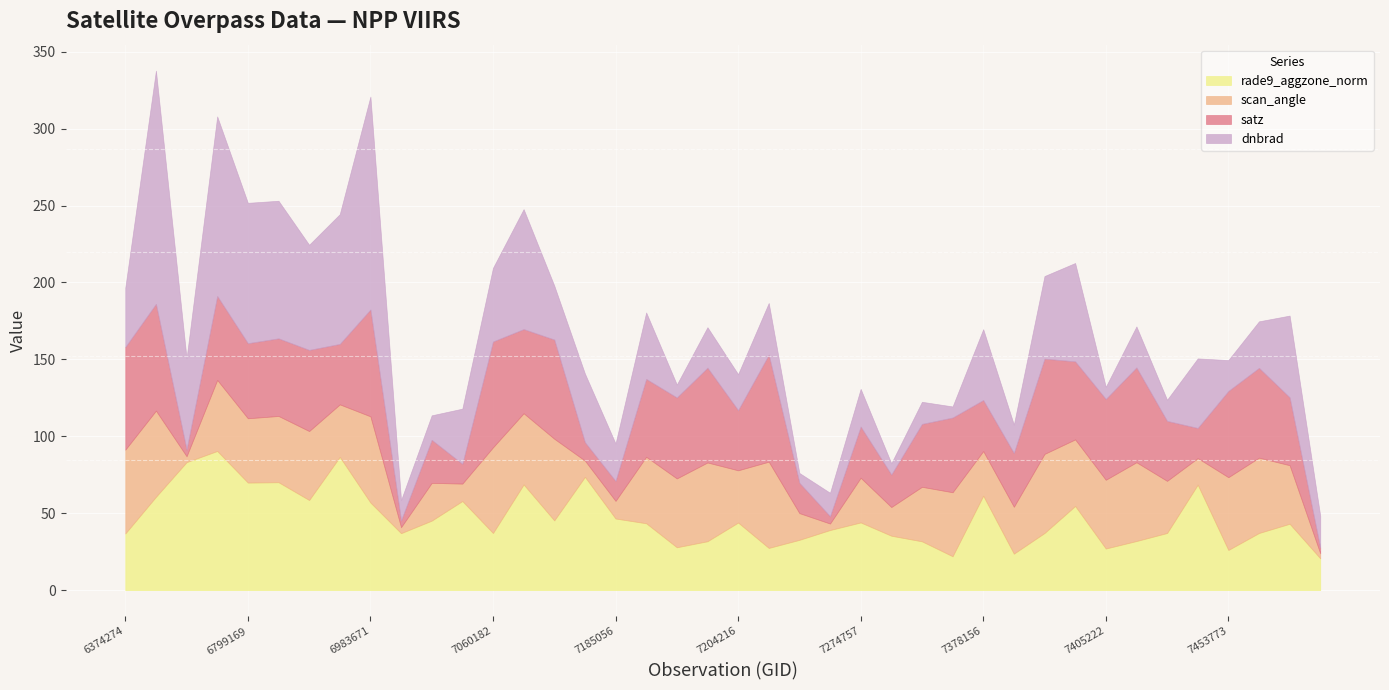

Rank the series by their average value, from highest to lowest.

rade9_aggzone_norm, dnbrad, satz, scan_angle